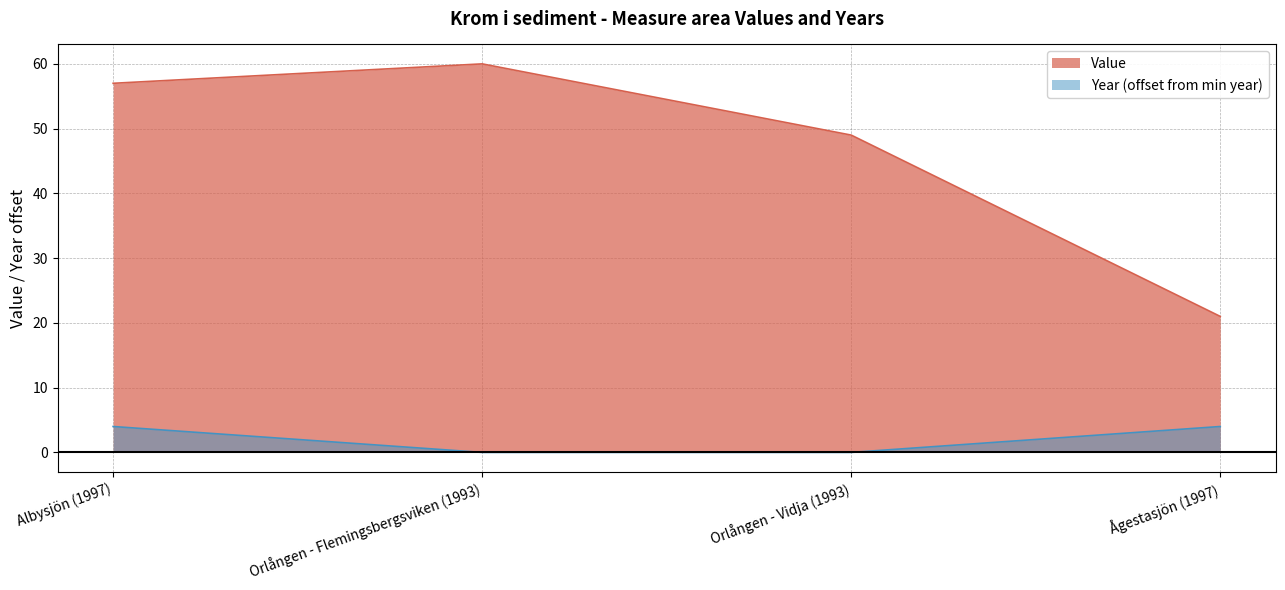

List the labels in order of Year value, smallest first.

Orlången - Flemingsbergsviken (1993), Orlången - Vidja (1993), Albysjön (1997), Ågestasjön (1997)